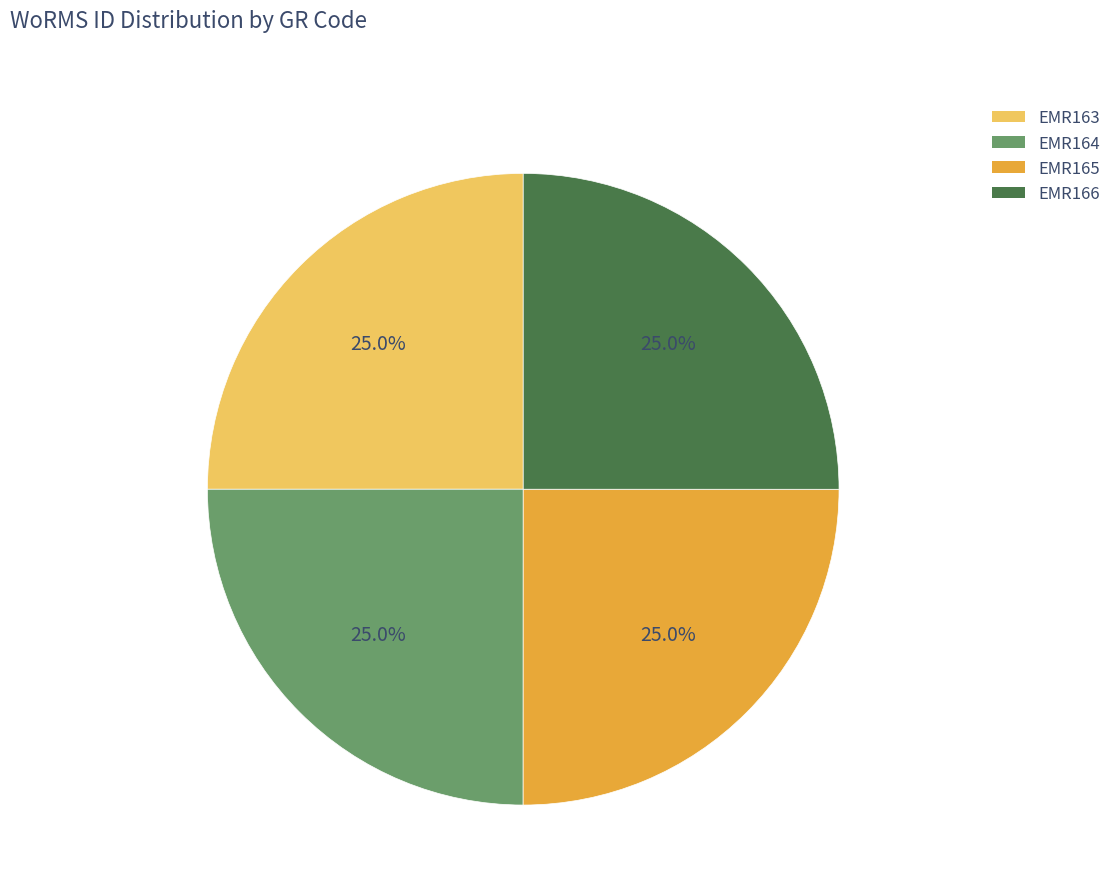

What is the ratio of the value at EMR163 to the value at EMR164?

1.0